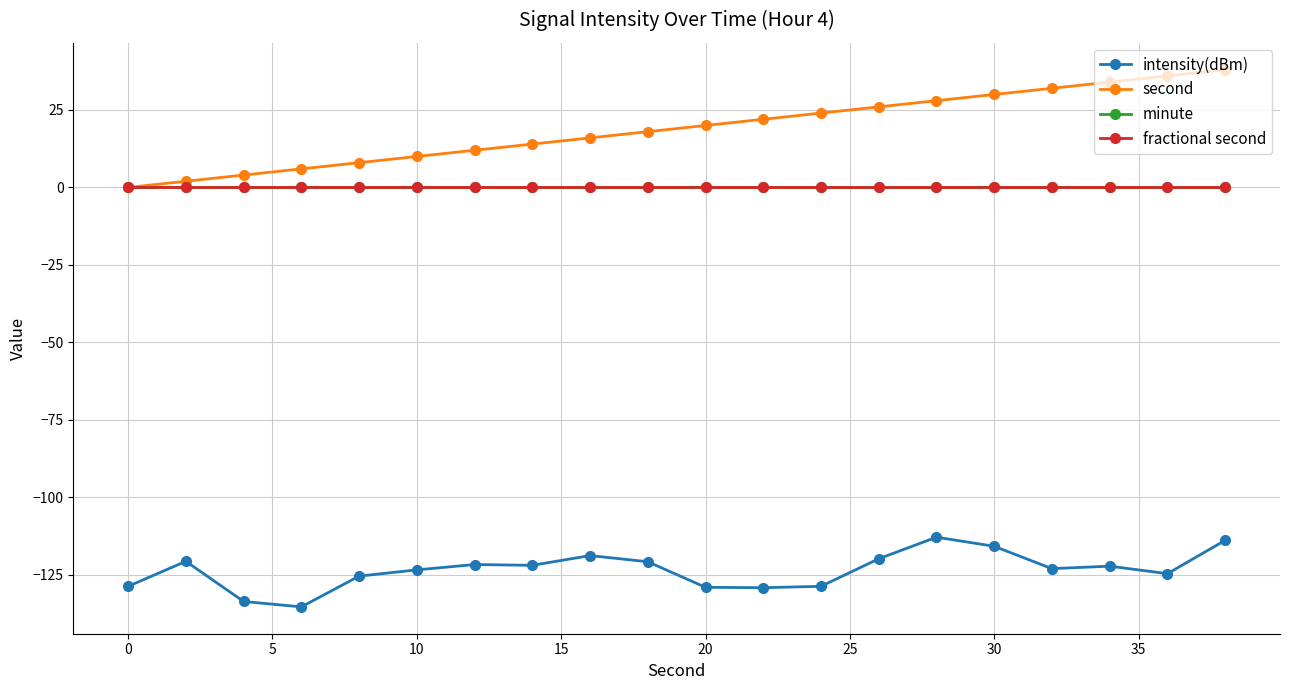

Is this an area chart (filled region under the line)?

No